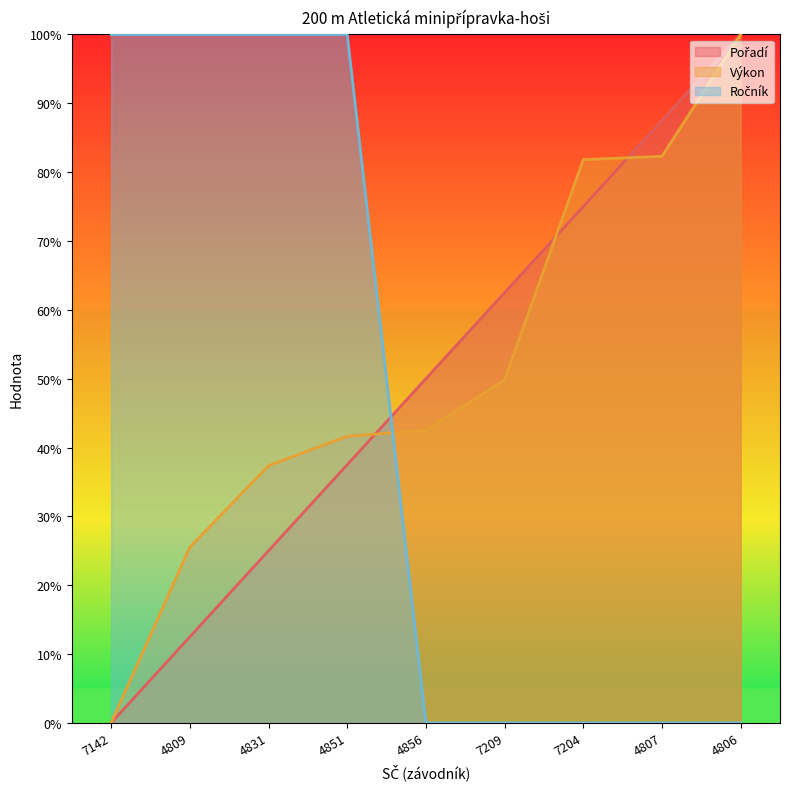

Reading left to right, transcribe all the data shown in this chart.

Pořadí: 7142=0.0	4809=12.5	4831=25.0	4851=37.5	4856=50.0	7209=62.5	7204=75.0	4807=87.5	4806=100.0
Výkon: 7142=0.0	4809=25.5	4831=37.4	4851=41.6	4856=42.5	7209=49.8	7204=81.8	4807=82.3	4806=100.0
Ročník: 7142=100.0	4809=100.0	4831=100.0	4851=100.0	4856=0.0	7209=0.0	7204=0.0	4807=0.0	4806=0.0